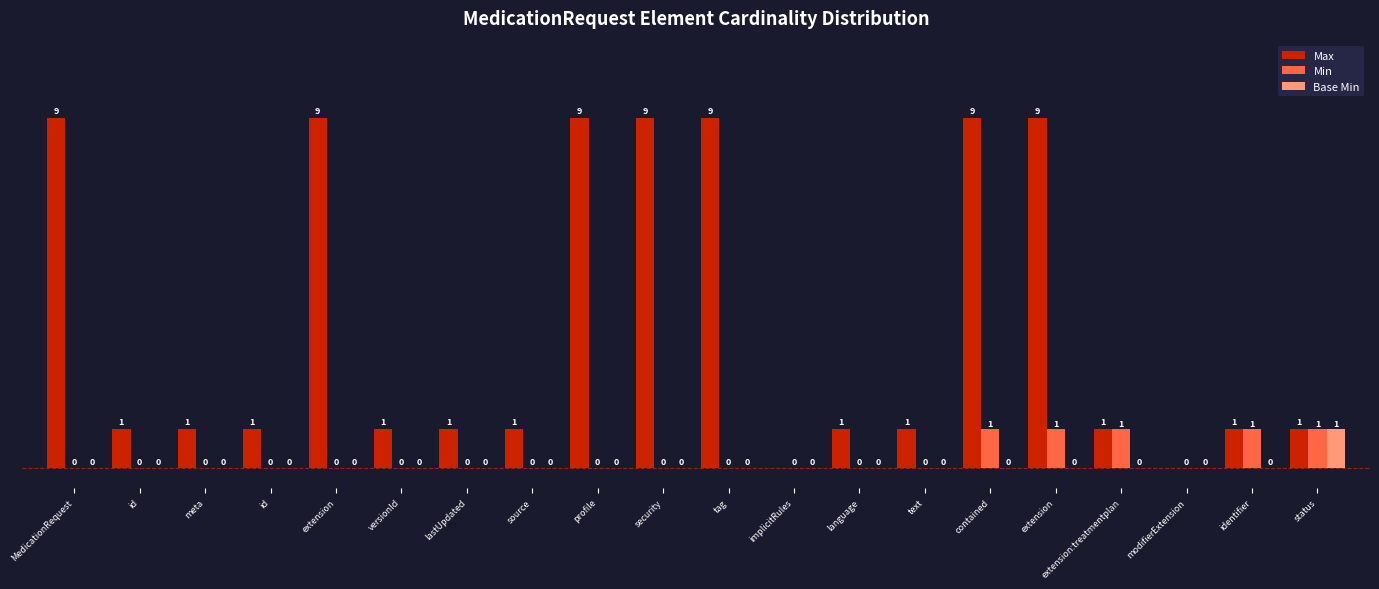

What are all the series names shown in the legend?

Max, Min, Base Min